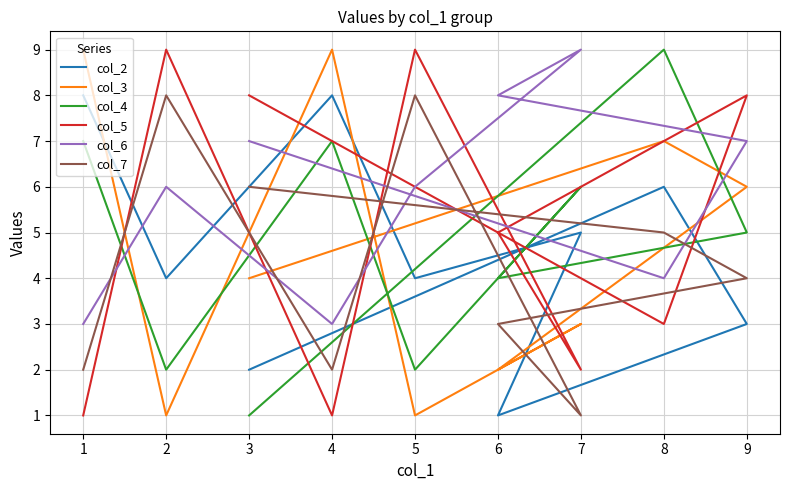

What is the value of the col_3 point at the 8th from the left?

7